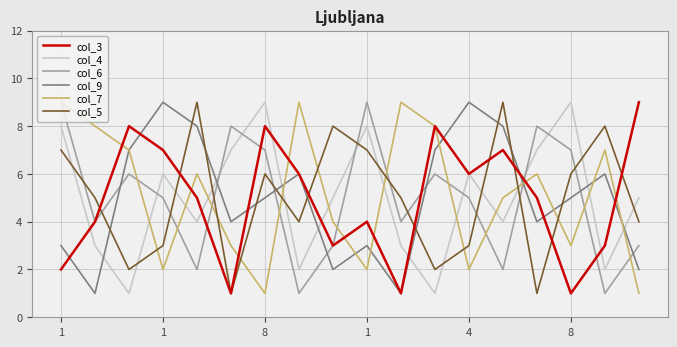

Count the number of categories in the chart.

18